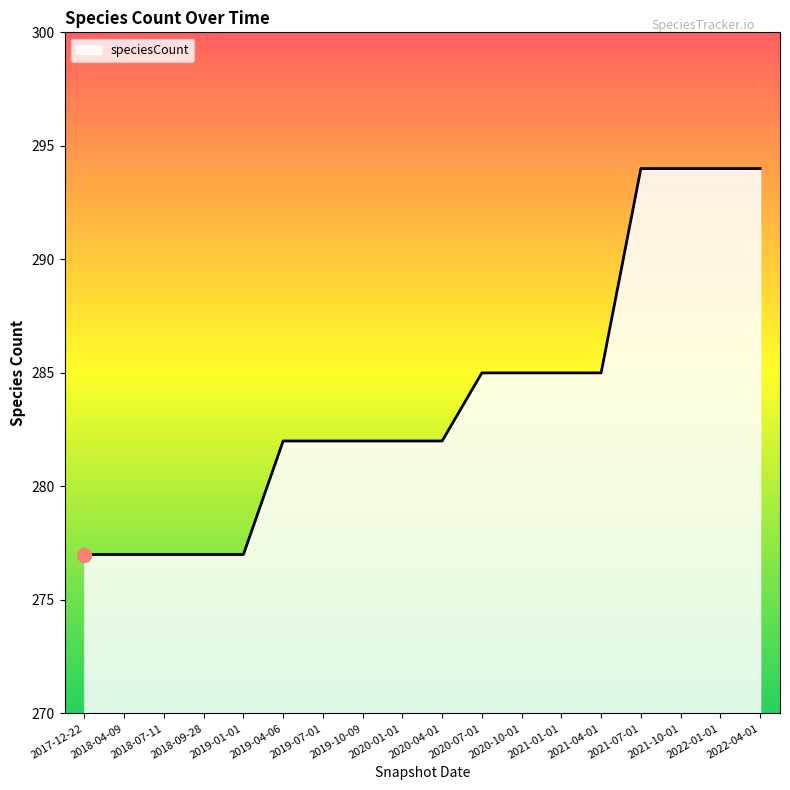

Is it true that the value at 2019-07-01 is 282?

True